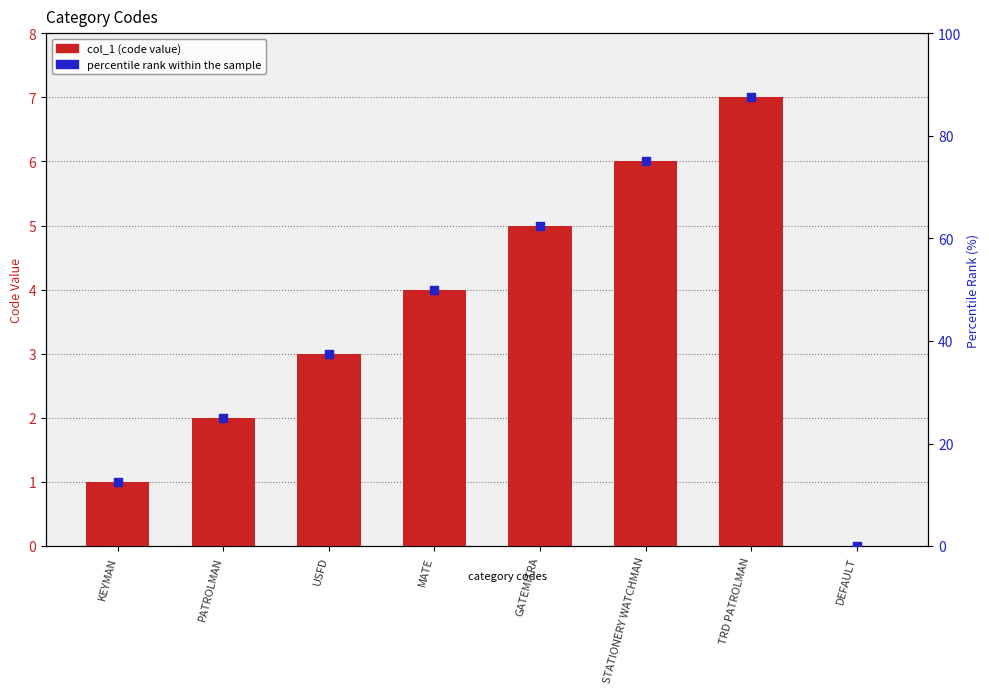

What are all the series names shown in the legend?

col_1, percentile rank within the sample